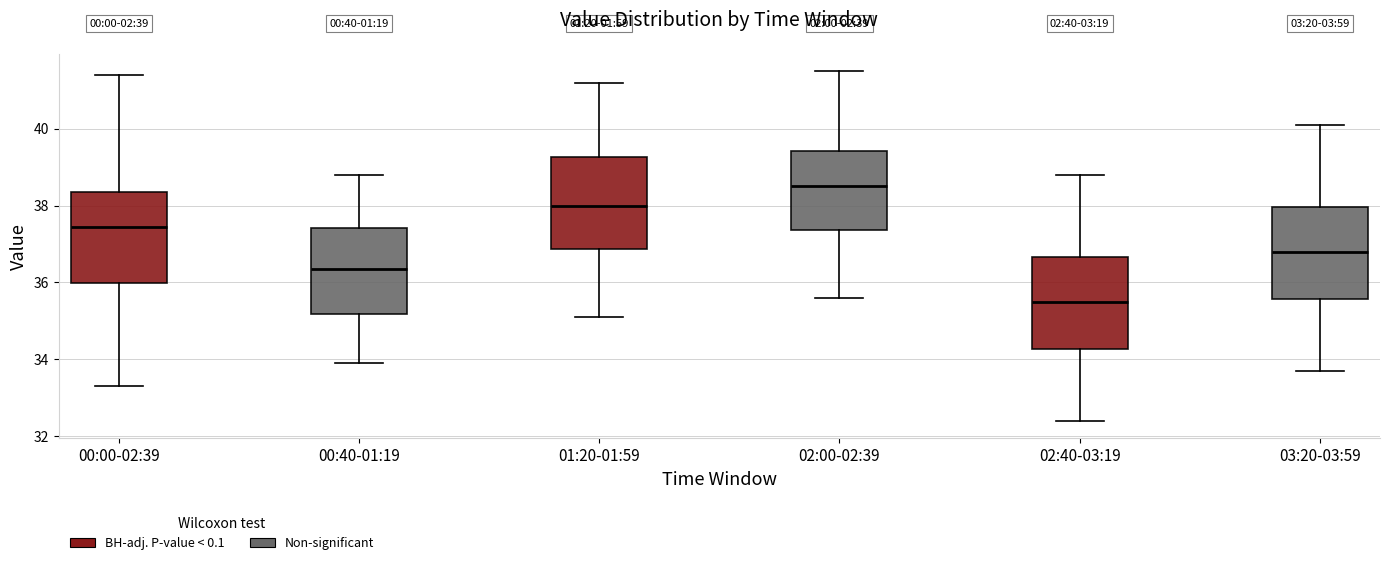

Which box has the lowest median line?

02:40-03:19